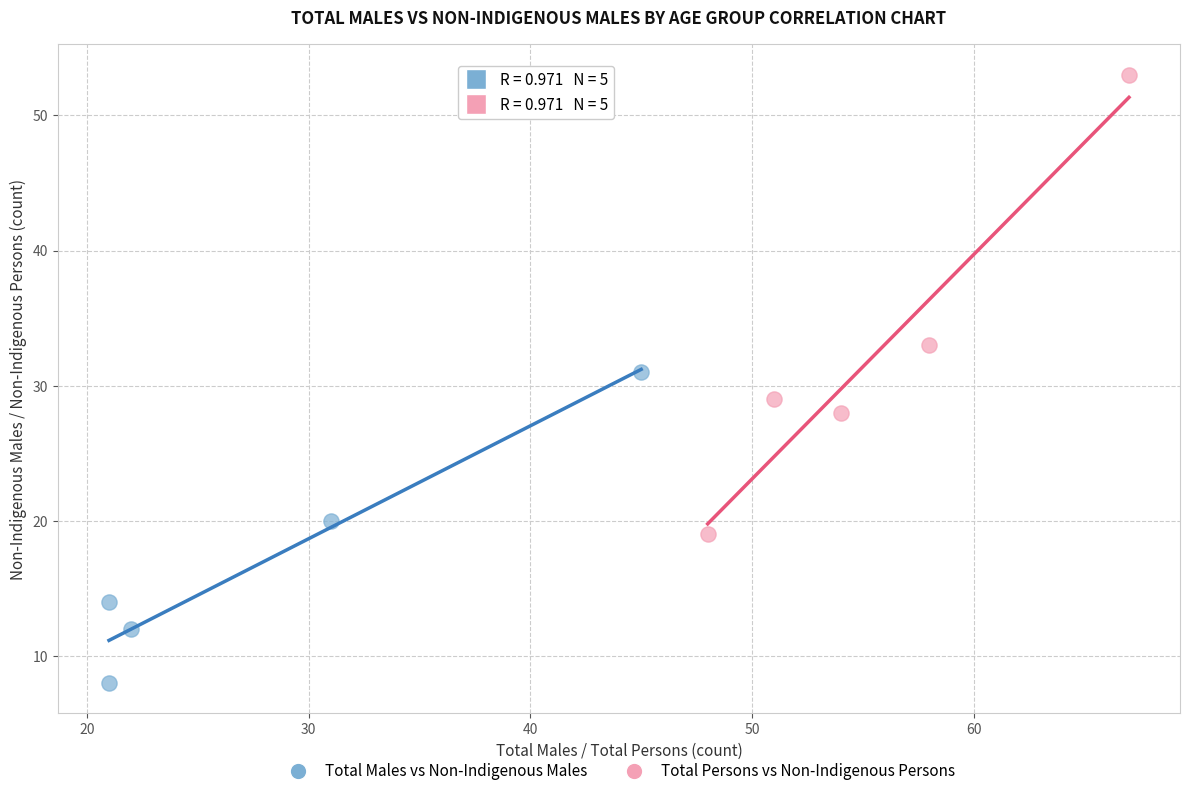

Which series contains the lowest Y value?

Total Males vs Non-Indigenous Males